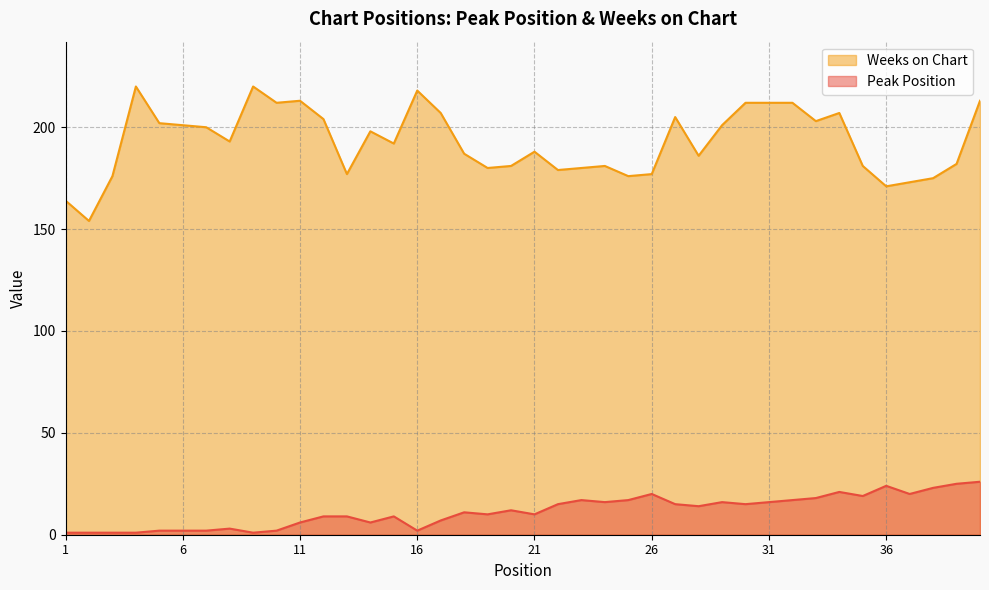

The value of Peak Position at 40 is 26. True or false?

True